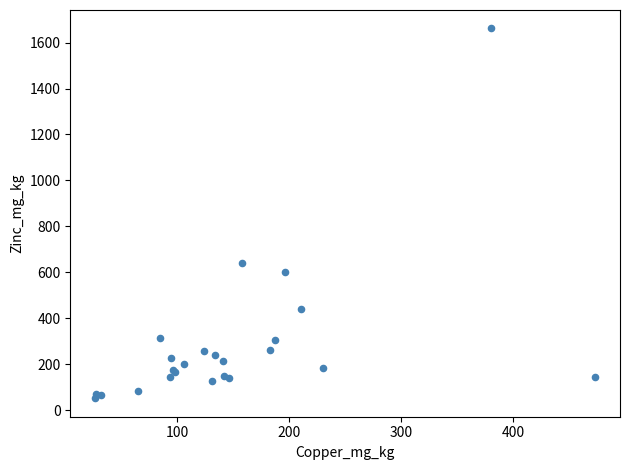

What Y value in the scatter plot is closest to 857?

642